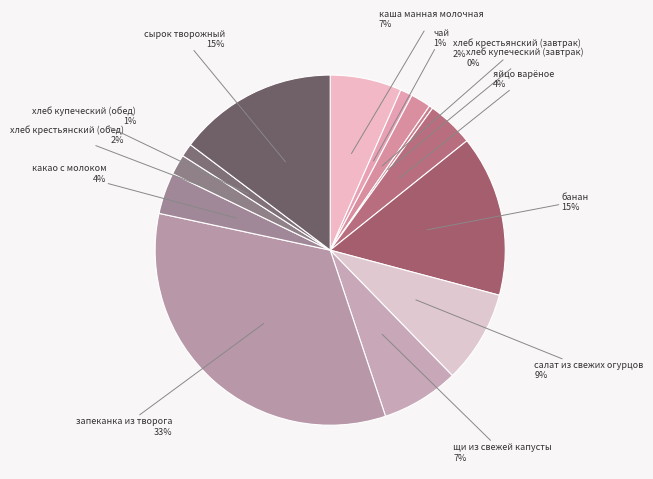

What is the smallest slice in the pie chart?

хлеб купеческий (завтрак)